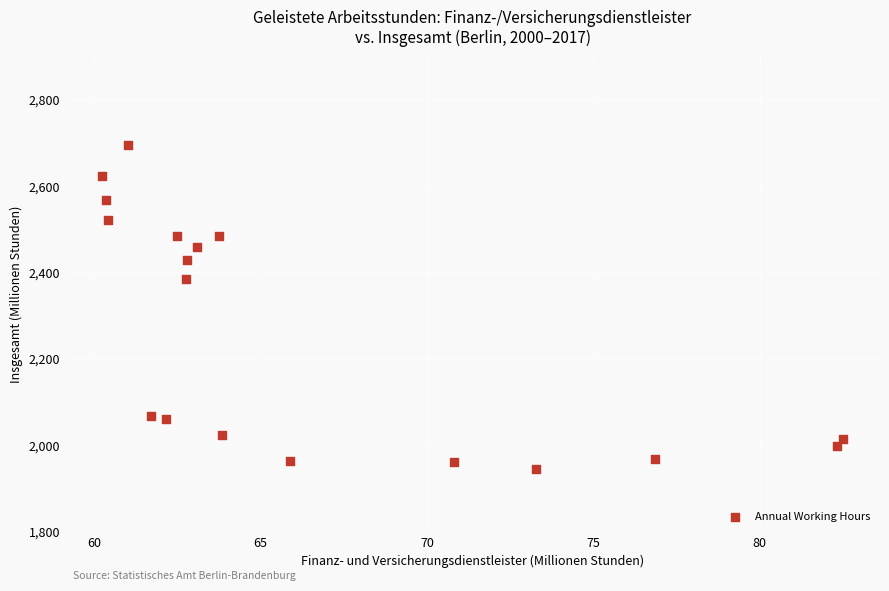

What Y value in the scatter plot is closest to 2320?

2383.9